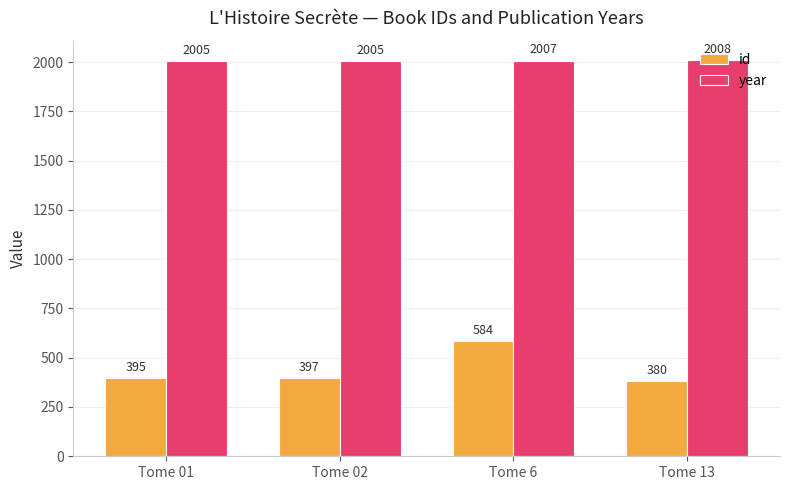

Count the number of categories in the chart.

4